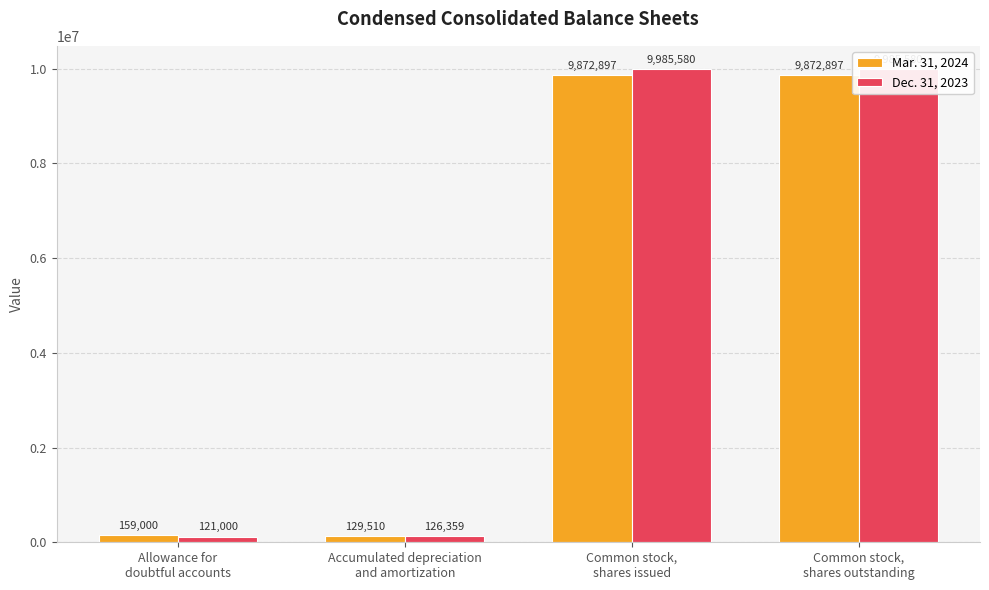

Reading right to left, transcribe all the data shown in this chart.

Mar. 31, 2024: 9872897	9872897	129510	159000
Dec. 31, 2023: 9985580	9985580	126359	121000